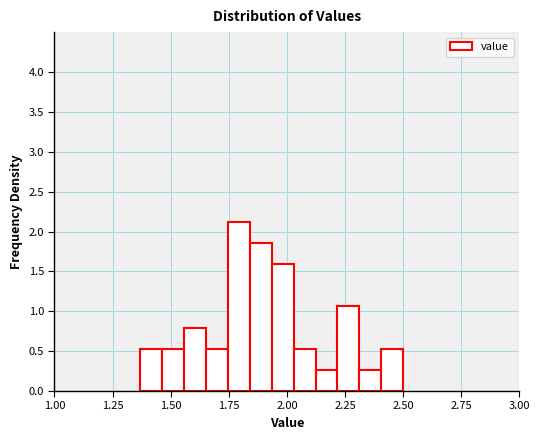

Read against the x-axis, roughly where is the centre of the tallest bar?

1.80